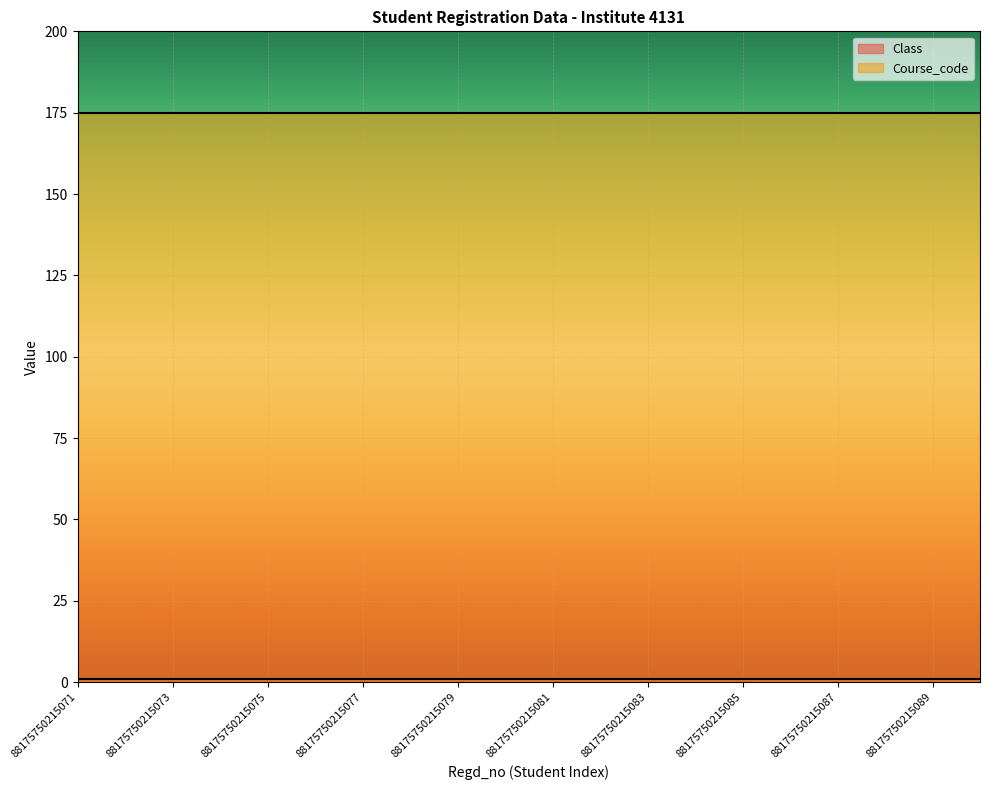

Between 88175750215084 and 88175750215078, which is larger?

88175750215084